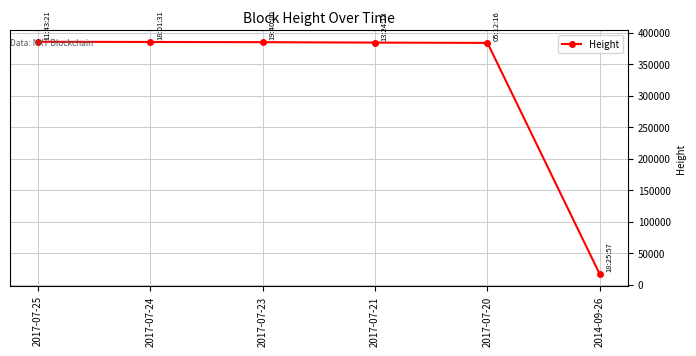

What is the maximum value shown in the chart?

385458